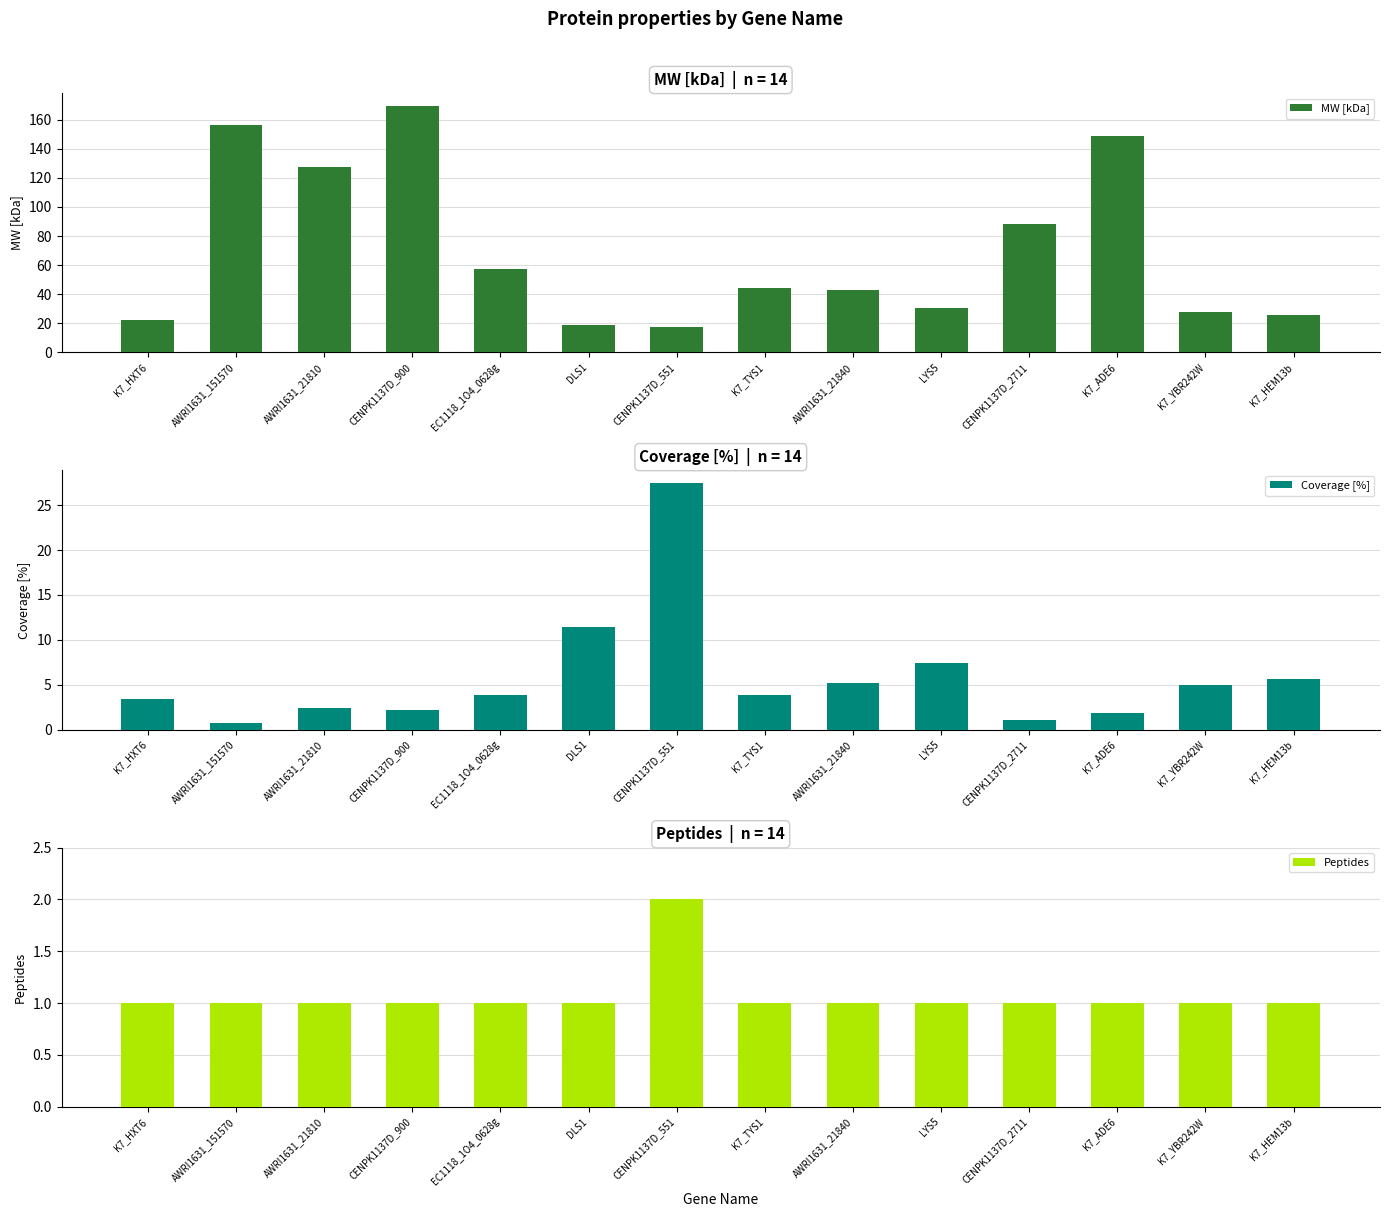

At which label is MW [kDa] closest to 93?

CENPK1137D_2711